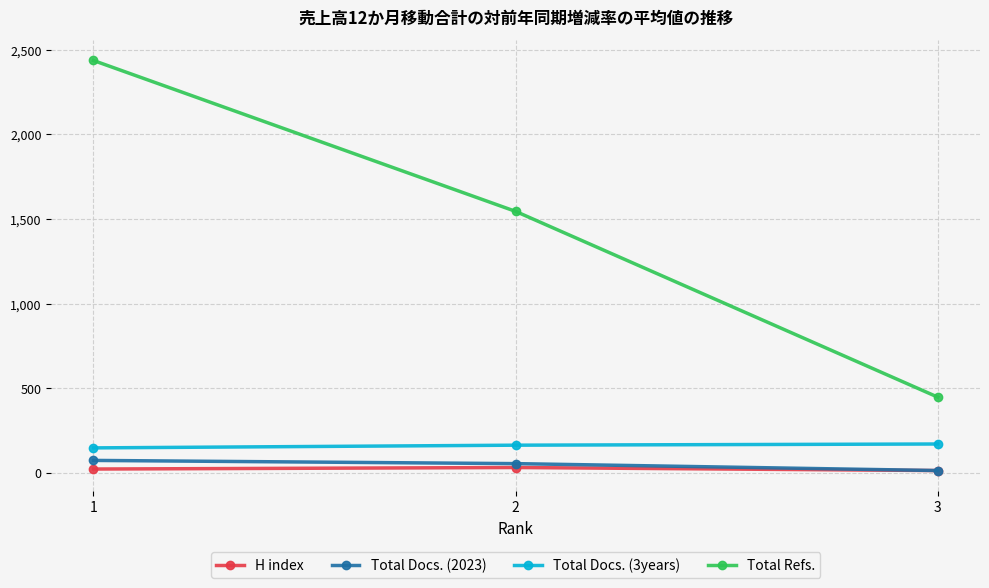

What is the sum of all Total Docs. (2023) values?

140